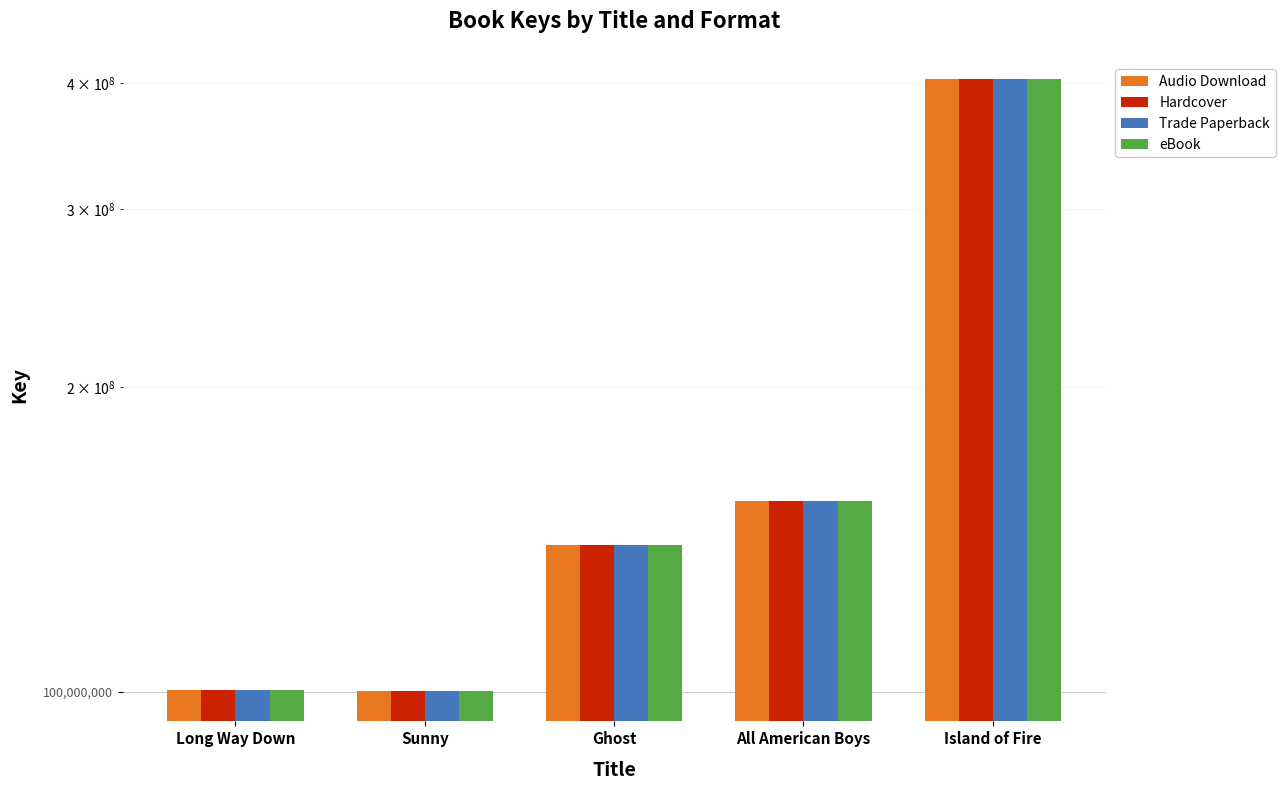

What is the maximum value for Trade Paperback?

403322416